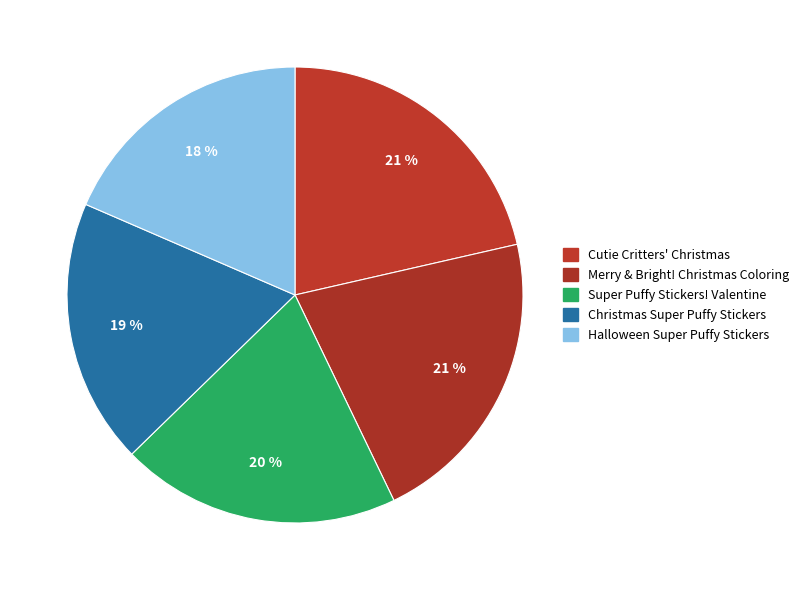

How many slices are in this pie chart?

5